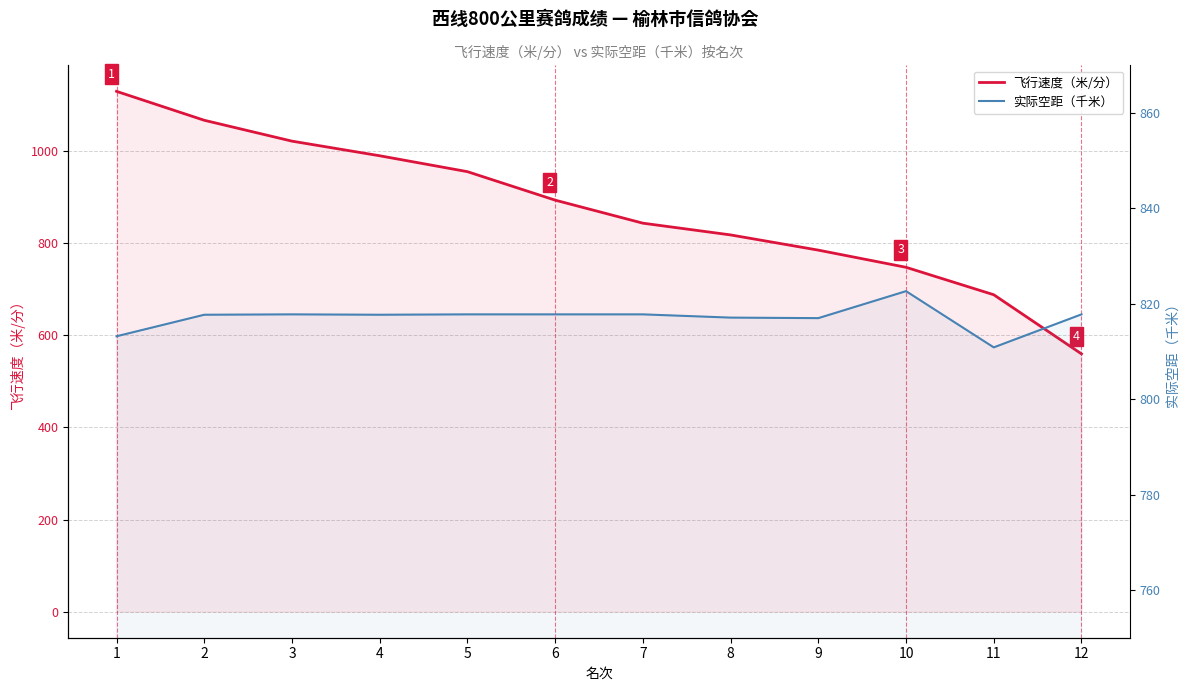

Rank the series at 6 from lowest to highest value.

实际空距（千米）, 飞行速度（米/分）